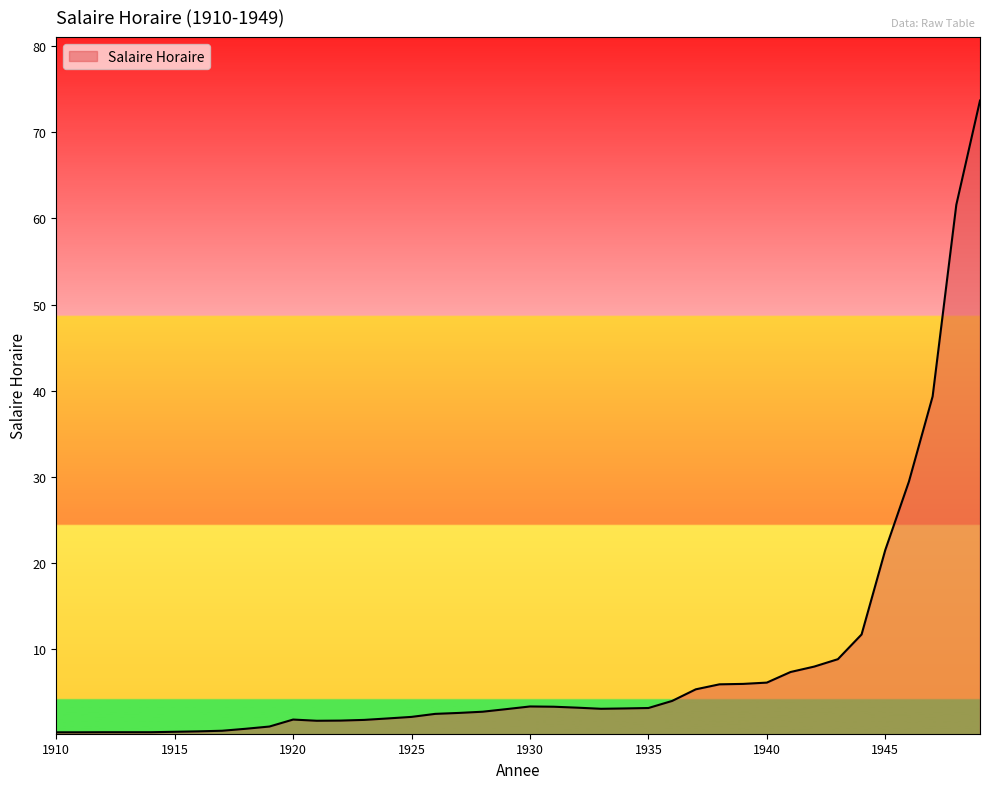

What is the greatest value displayed?

73.7